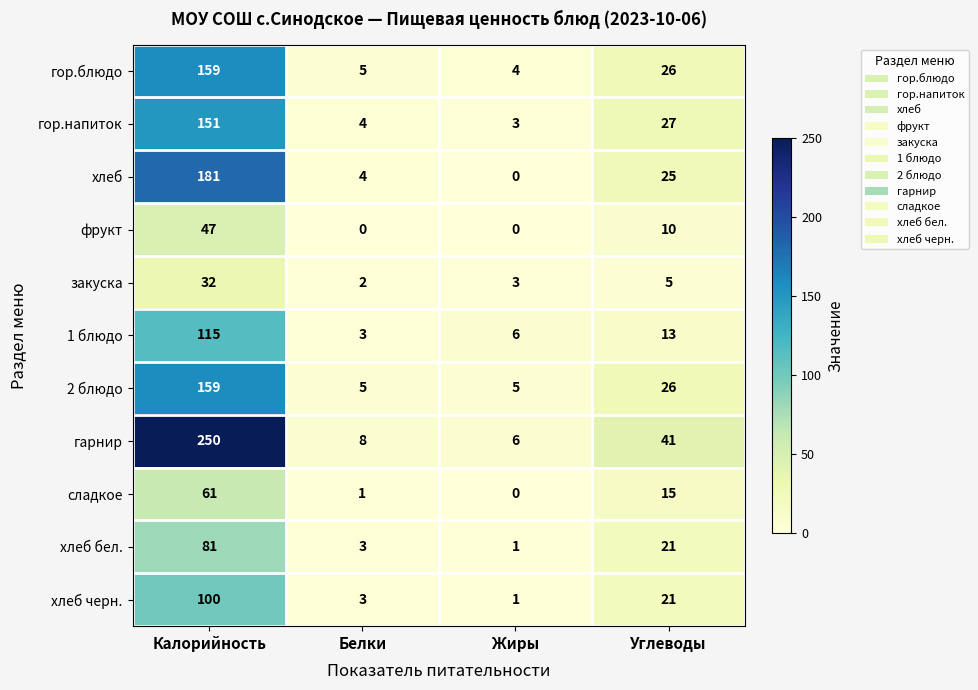

Which series has the largest total across all categories?

гарнир